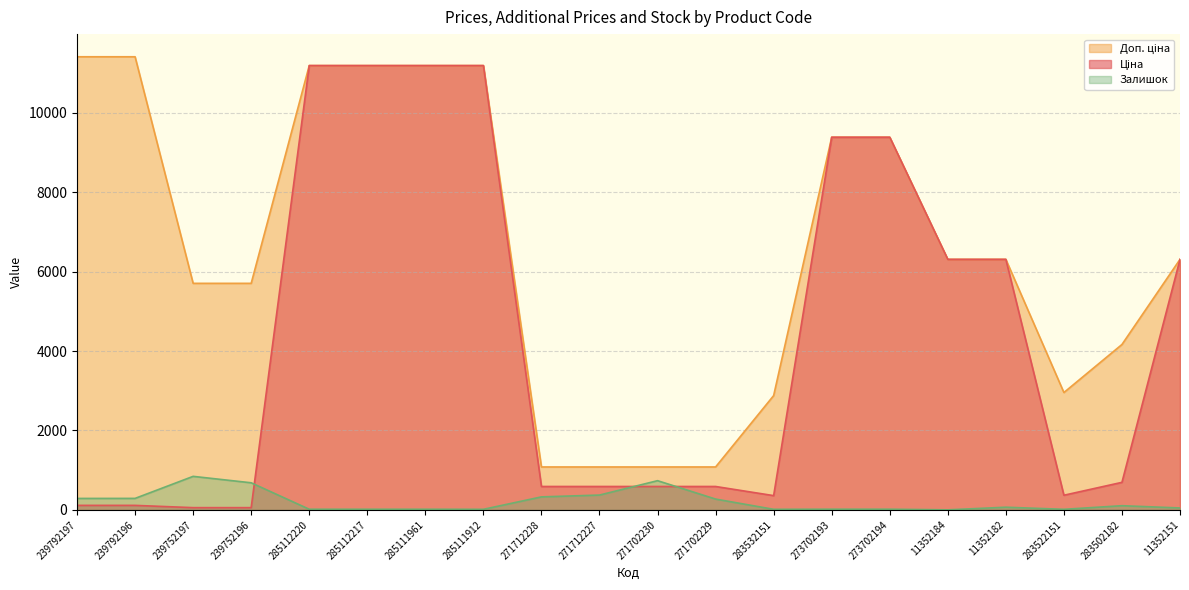

Reading left to right, what are all the values shown in this chart?

Ціна: 239792197=114.1	239792196=114.1	239752197=57.0	239752196=57.0	285112220=11188.2	285112217=11188.2	285111961=11188.2	285111912=11188.2	271712228=589.9	271712227=589.9	271702230=589.9	271702229=589.9	283532151=359.9	273702193=9384.0	273702194=9384.0	11352184=6308.8	11352182=6308.8	283522151=369.5	283502182=694.3	11352151=6308.8
Доп. ціна: 239792197=11410.0	239792196=11410.0	239752197=5705.0	239752196=5705.0	285112220=11188.2	285112217=11188.2	285111961=11188.2	285111912=11188.2	271712228=1081.7	271712227=1081.7	271702230=1081.7	271702229=1081.7	283532151=2878.8	273702193=9384.0	273702194=9384.0	11352184=6308.8	11352182=6308.8	283522151=2955.8	283502182=4165.6	11352151=6308.8
Залишок: 239792197=289.0	239792196=290.0	239752197=845.0	239752196=683.0	285112220=17.0	285112217=17.0	285111961=17.0	285111912=15.0	271712228=328.0	271712227=374.0	271702230=736.0	271702229=273.0	283532151=15.0	273702193=18.0	273702194=18.0	11352184=2.0	11352182=68.0	283522151=15.0	283502182=106.0	11352151=49.0